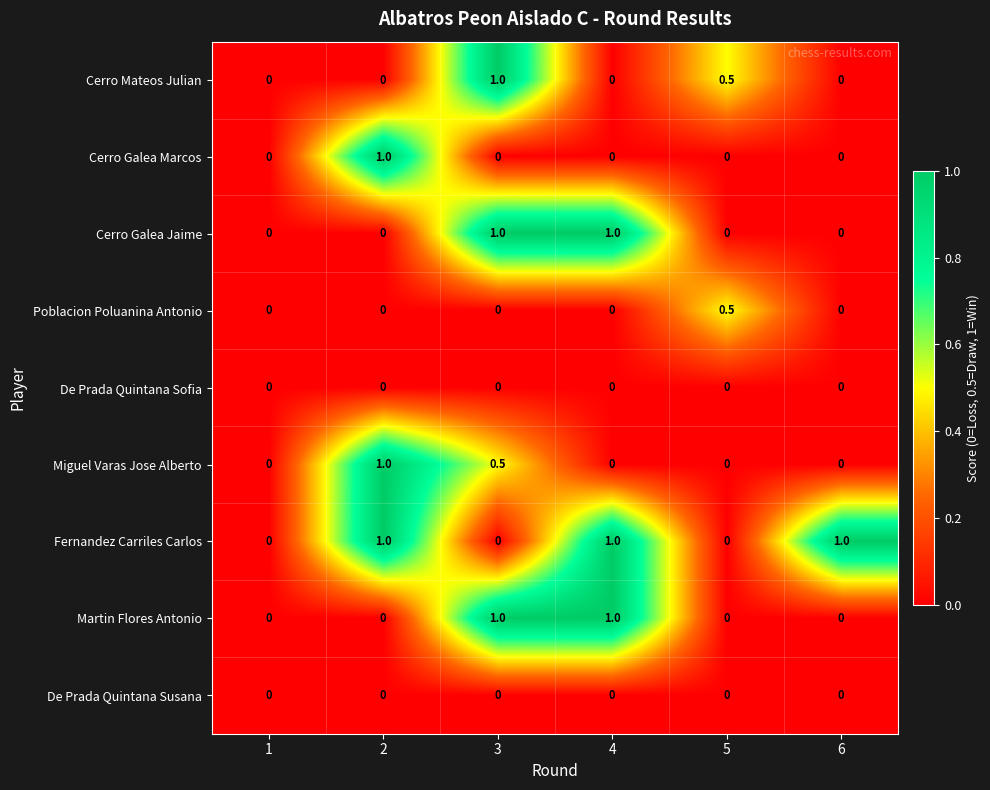

How many categories are shown in the chart?

6